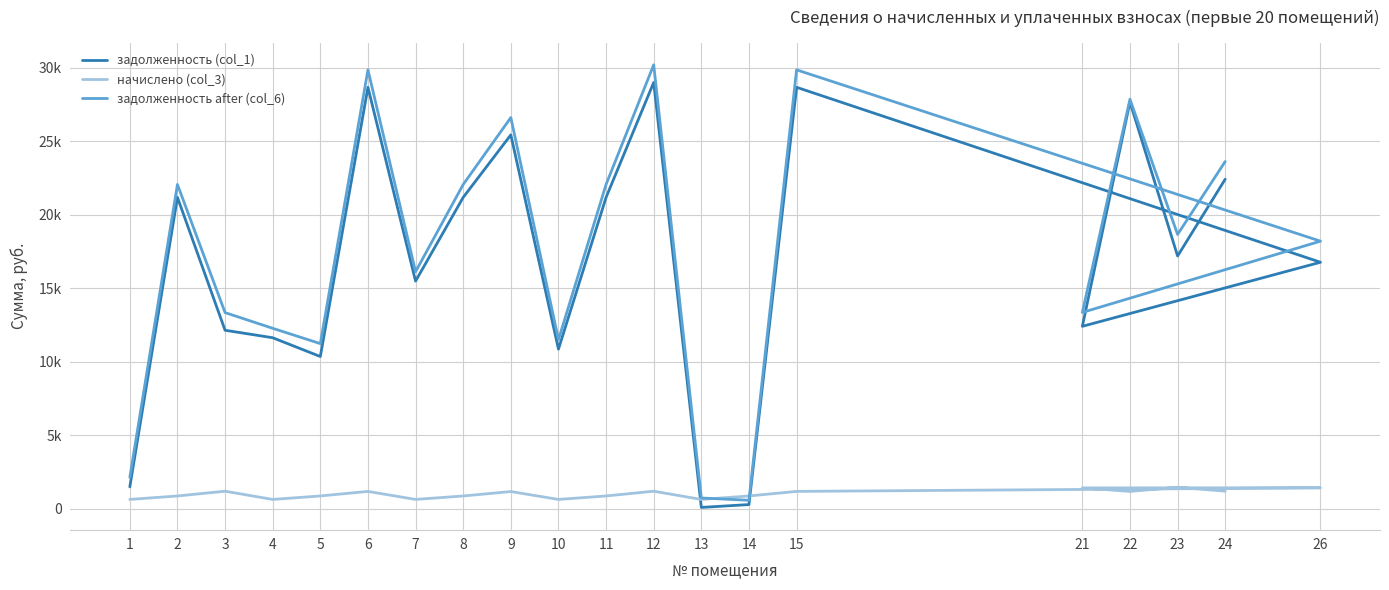

How many interior local valleys does the задолженность (col_1) series have?

6